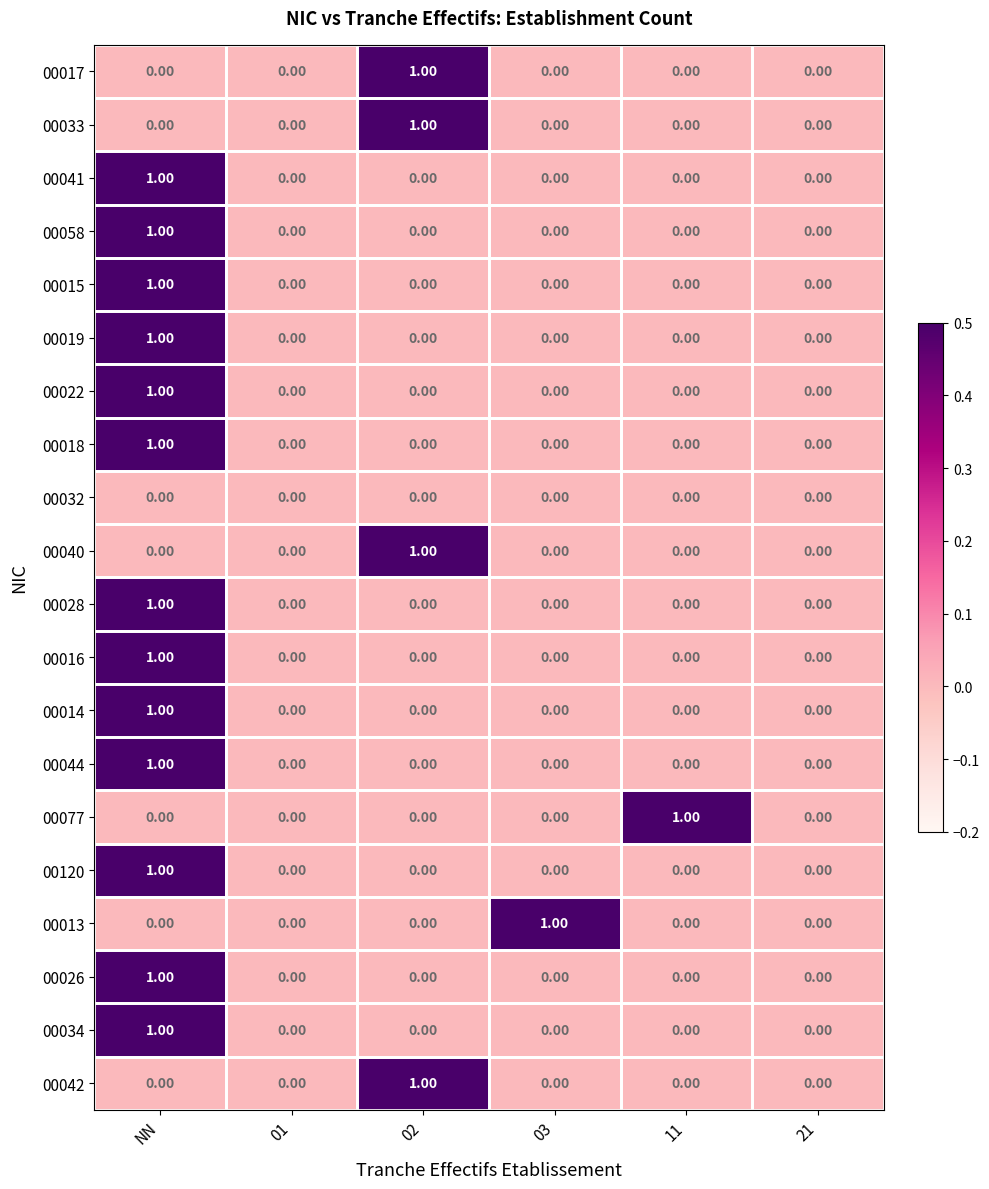

At which category is the sum across all series the highest?

NN